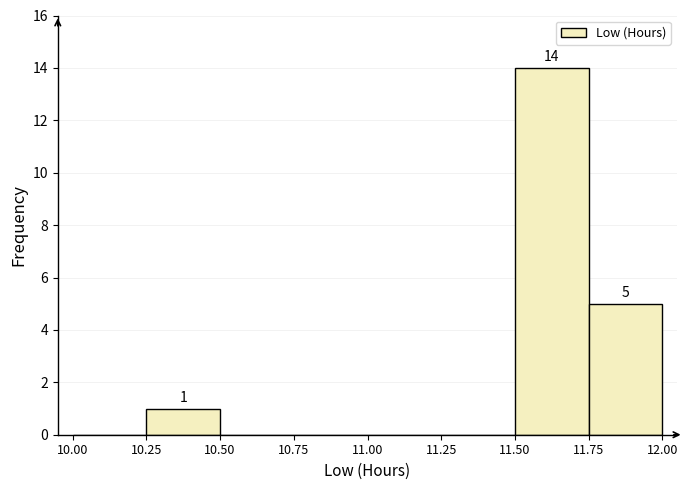

Which range on the x-axis has the tallest bar?

11.50 to 11.75